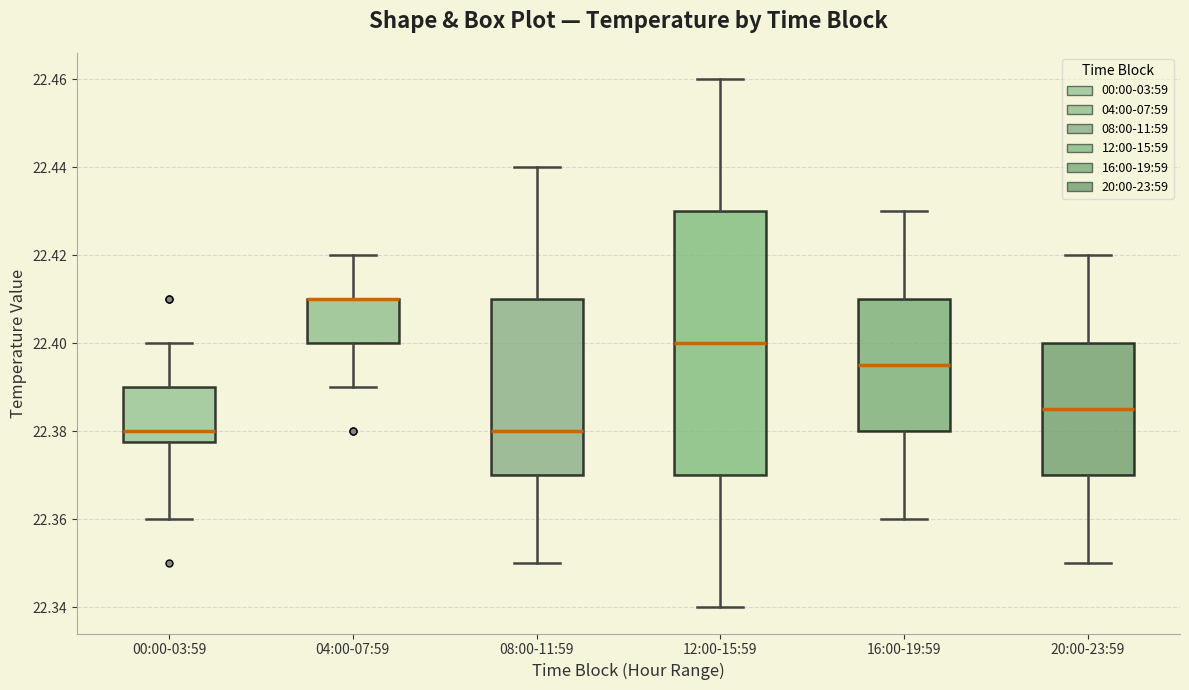

Reading left to right, transcribe this box plot: for each box, give where its median line is, the range the box spans, and where its two whiskers end, as read against the y-axis. The values are not printed on the chart, so give them approximately, as read against the axis.

00:00-03:59: median 22.380, box 22.378 to 22.390, whiskers 22.360 to 22.400
04:00-07:59: median 22.410 (drawn on the box's upper edge), box 22.400 to 22.410, whiskers 22.390 to 22.420
08:00-11:59: median 22.380, box 22.370 to 22.410, whiskers 22.350 to 22.440
12:00-15:59: median 22.400, box 22.370 to 22.430, whiskers 22.340 to 22.460
16:00-19:59: median 22.396, box 22.380 to 22.410, whiskers 22.360 to 22.430
20:00-23:59: median 22.386, box 22.370 to 22.400, whiskers 22.350 to 22.420